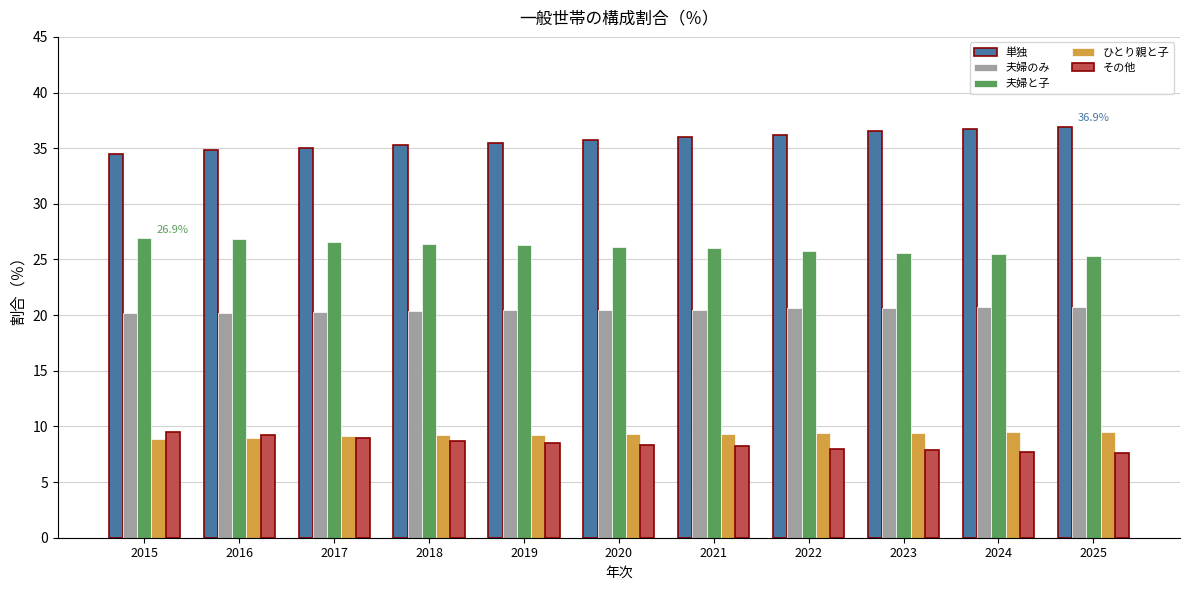

What is the minimum value shown in the chart?

7.6